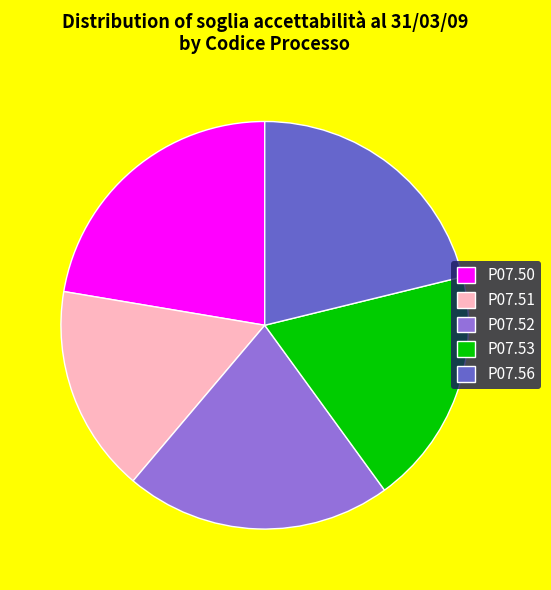

Count the number of slices in the pie.

5